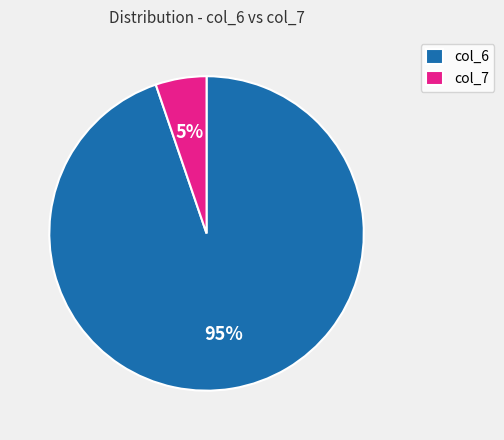

Which slice is the largest?

col_6